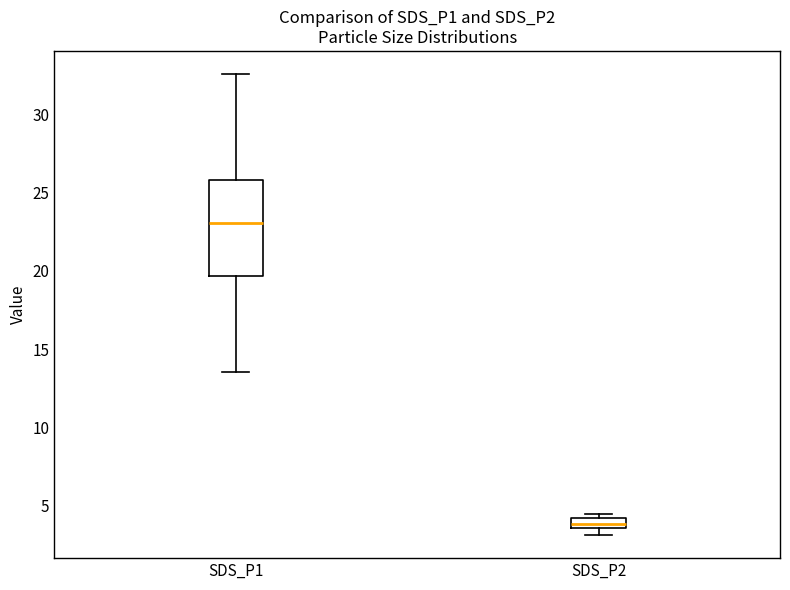

Which box is the tallest, from its lower edge to its upper edge?

SDS_P1